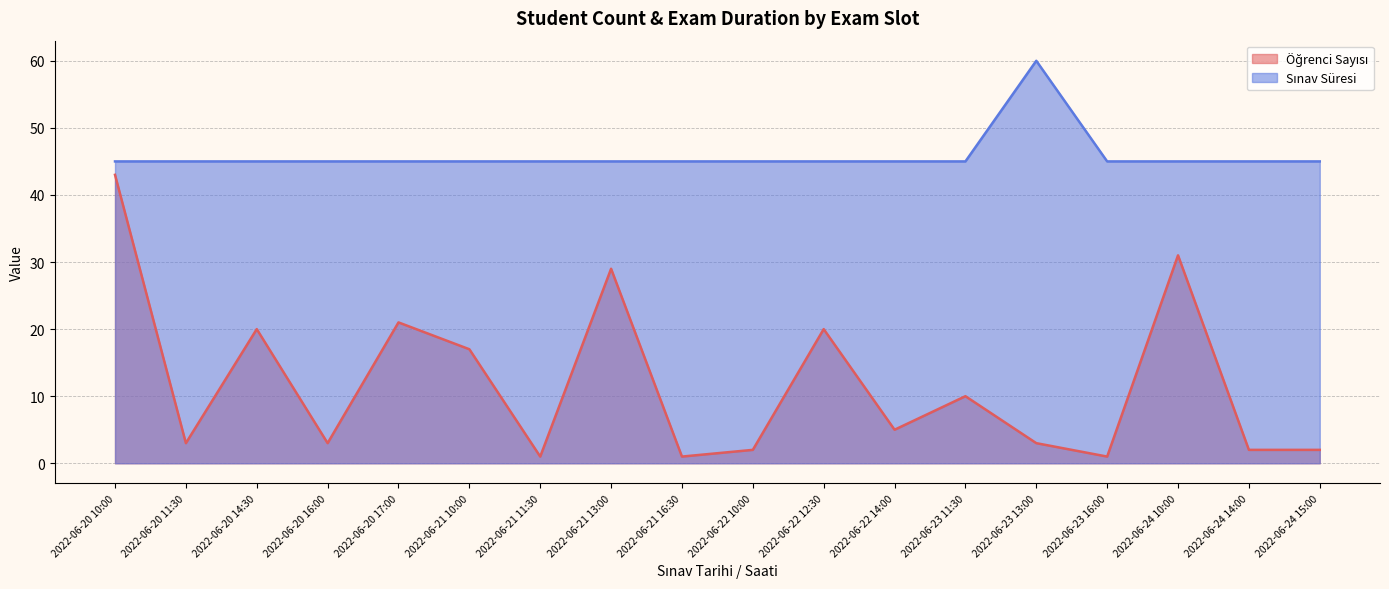

Between 2022-06-24 15:00 and 2022-06-20 10:00, which is larger?

2022-06-20 10:00